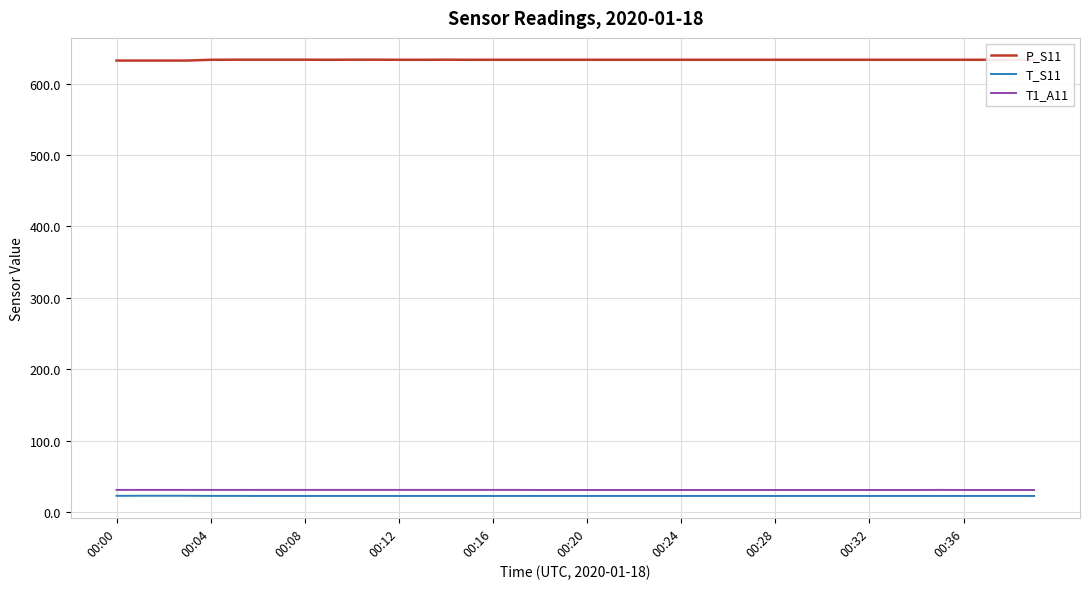

True or false: P_S11 and T1_A11 intersect in this chart.

False